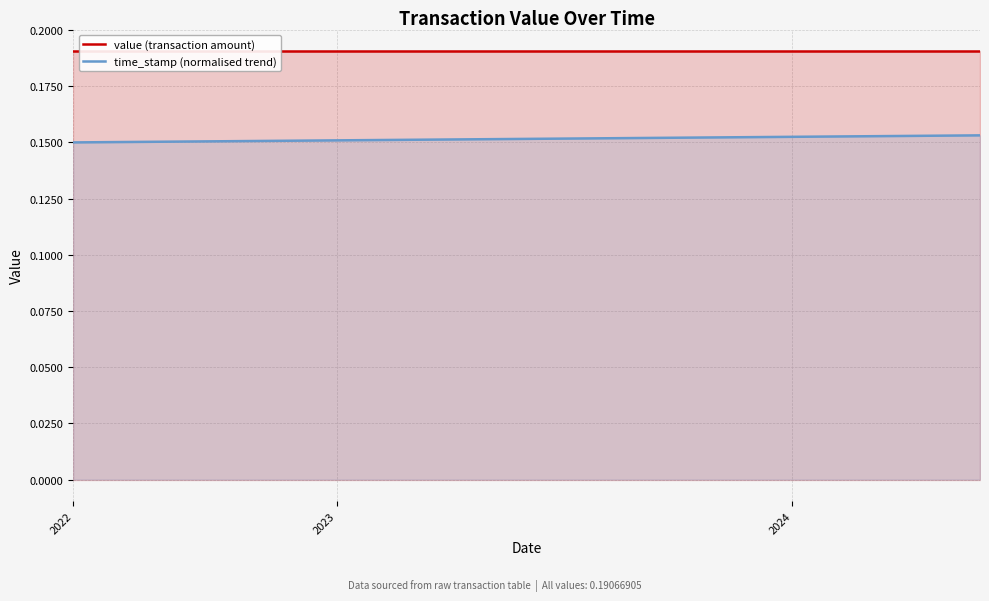

Which label corresponds to the smallest value in the chart?

2022